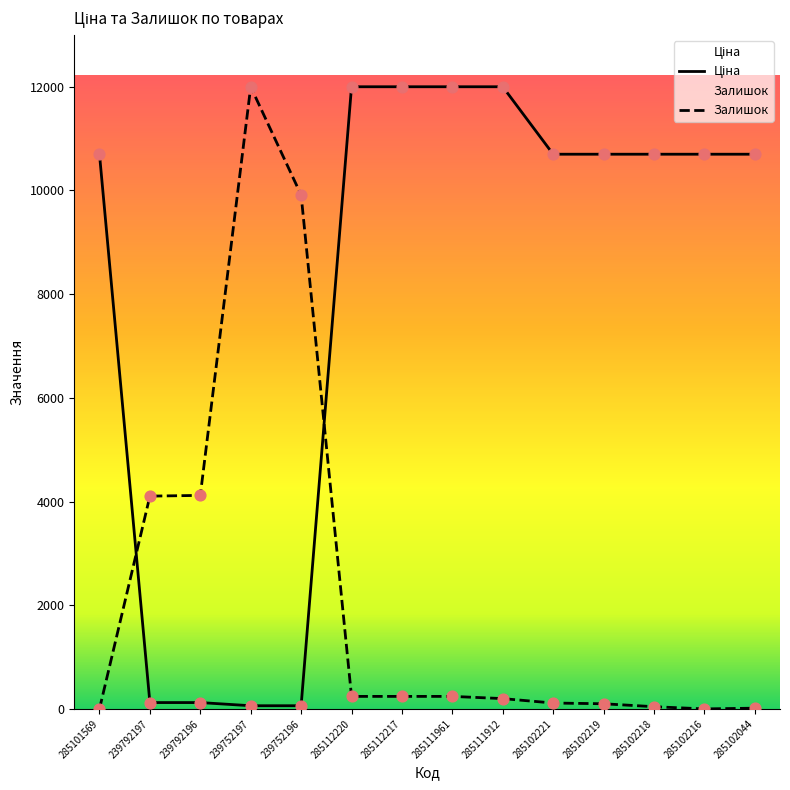

What is the total value across all series at 285102221?

10812.4